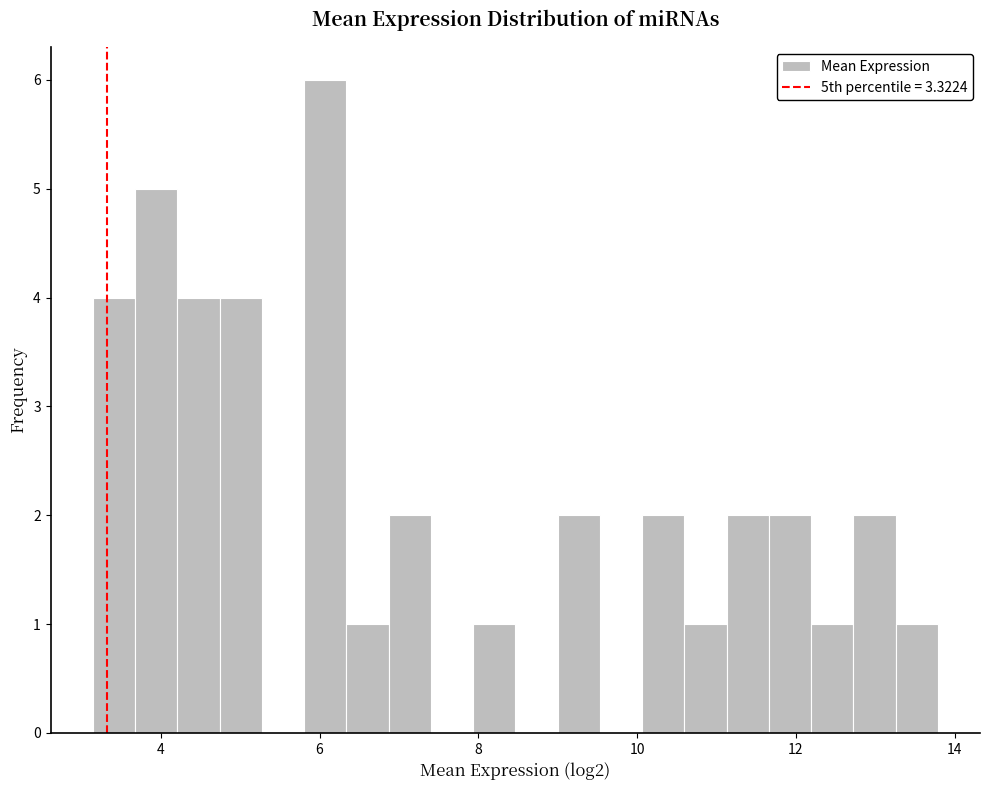

Read against the x-axis, roughly where is the centre of the tallest bar?

6.0